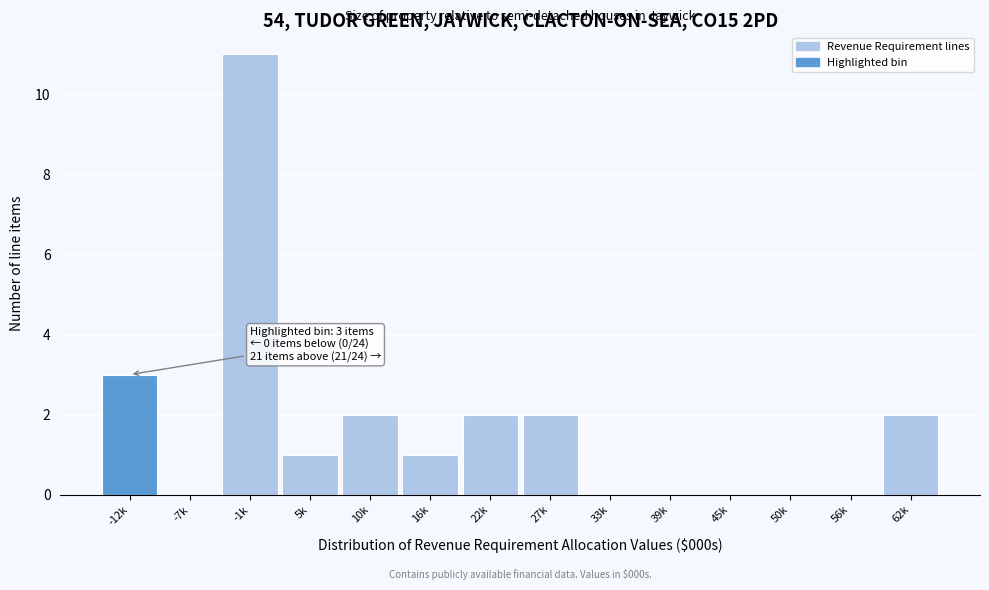

Reading right to left, extract all data points from this chart.

62k=2	56k=0	50k=0	45k=0	39k=0	33k=0	27k=2	22k=2	16k=1	10k=2	5k=1	-1k=11	-7k=0	-12k=3